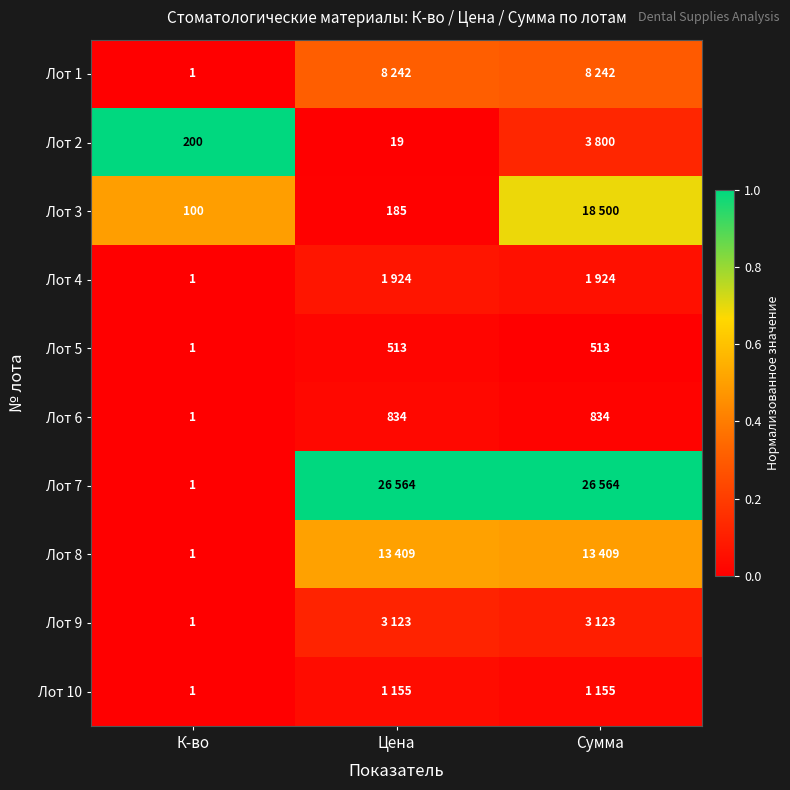

At which category is the sum across all series the highest?

Сумма